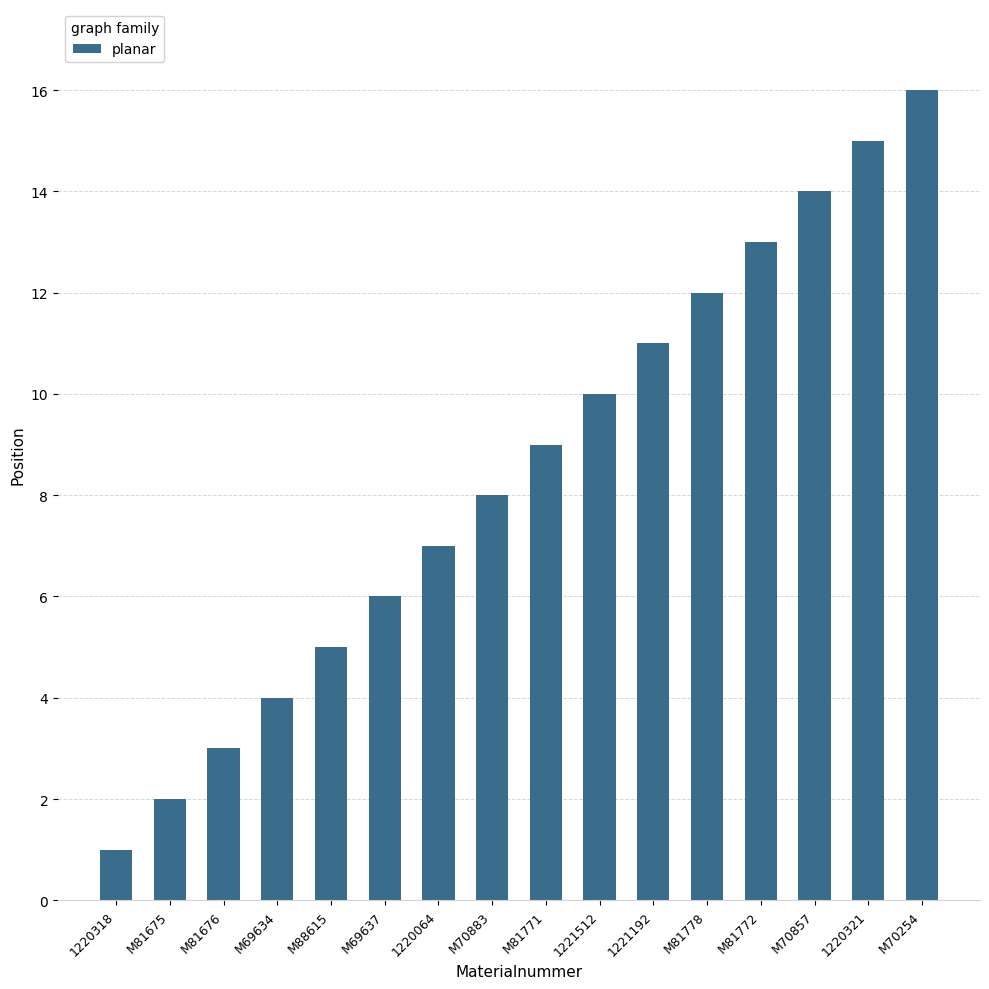

Which category has the lowest value across all series?

1220318